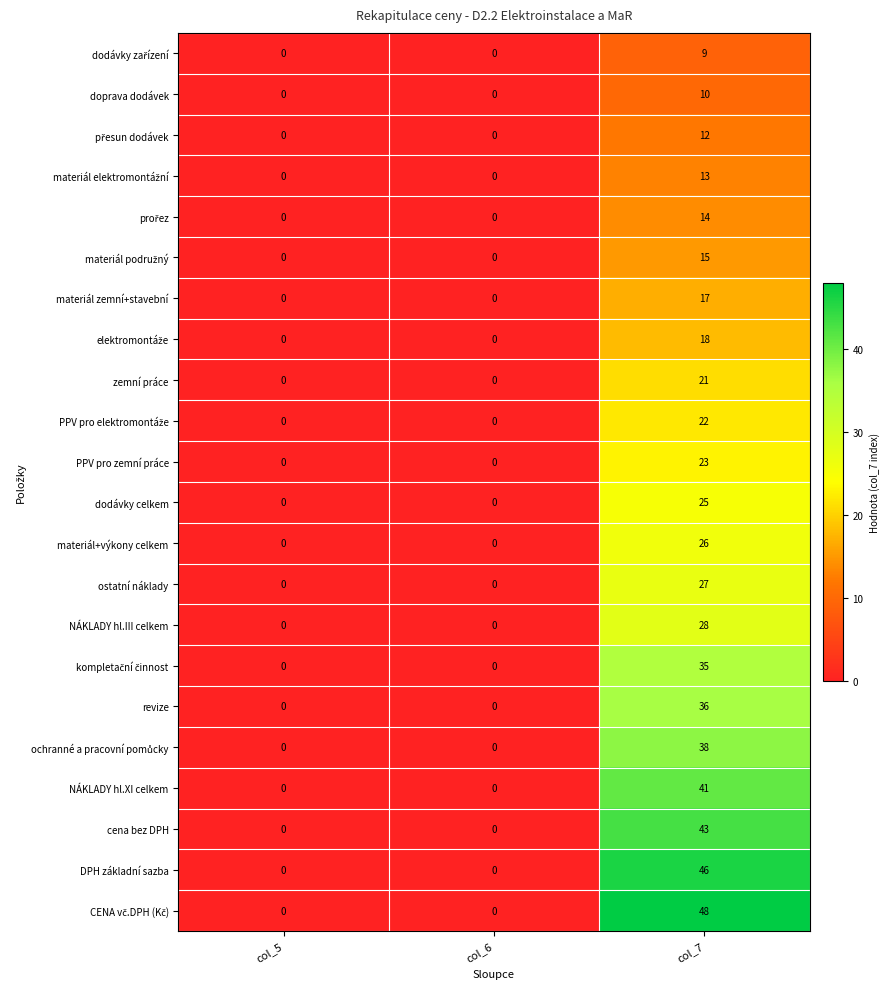

What value does the materiál zemní+stavební series have at col_7, to the nearest 10?

20